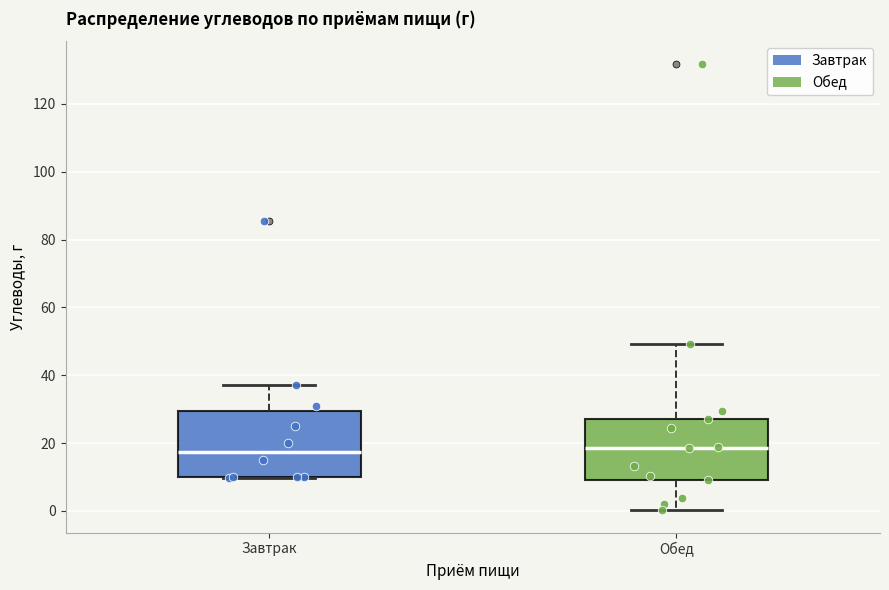

Reading left to right, transcribe this box plot: for each box, give where its median line is, the range the box spans, and where its two whiskers end, as read against the y-axis. The values are not printed on the chart, so give them approximately, as read against the axis.

Завтрак: median 18, box 10 to 30, whiskers 10 to 38
Обед: median 18, box 10 to 28, whiskers 0 to 50